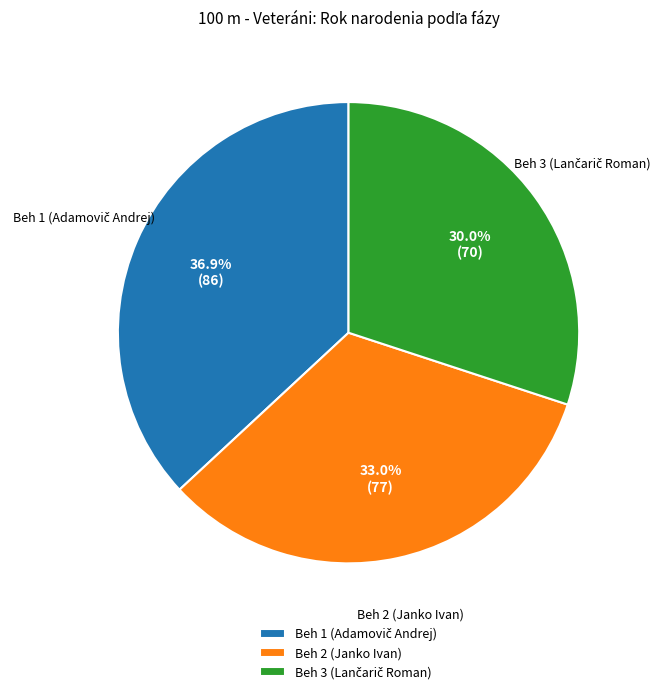

How much of the chart is everything except Beh 2 (Janko Ivan)?

67.0%